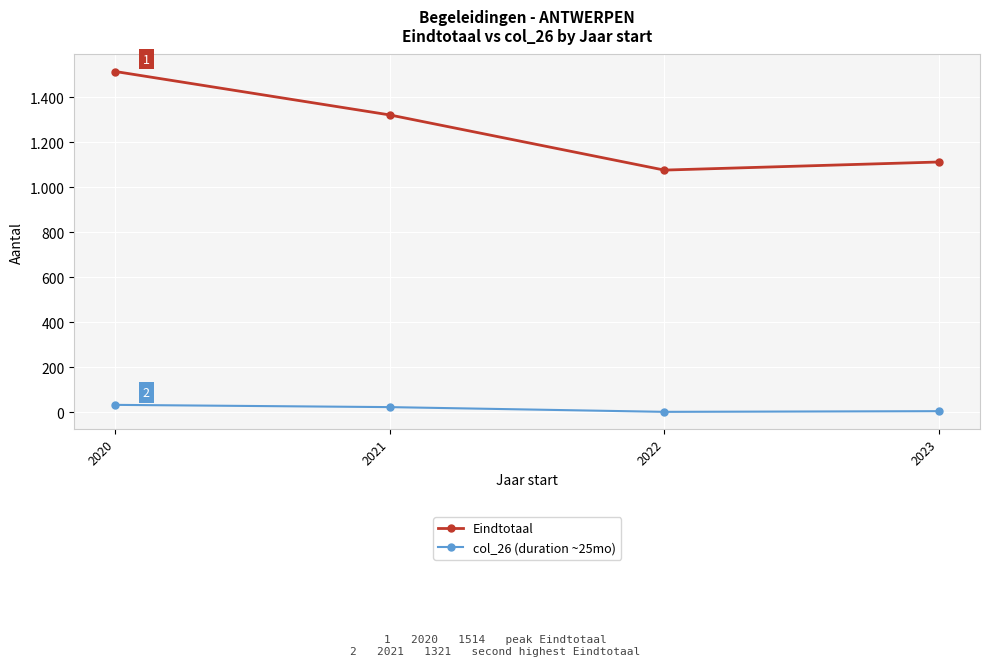

What are all the series names shown in the legend?

Eindtotaal, col_26 (duration ~25mo)